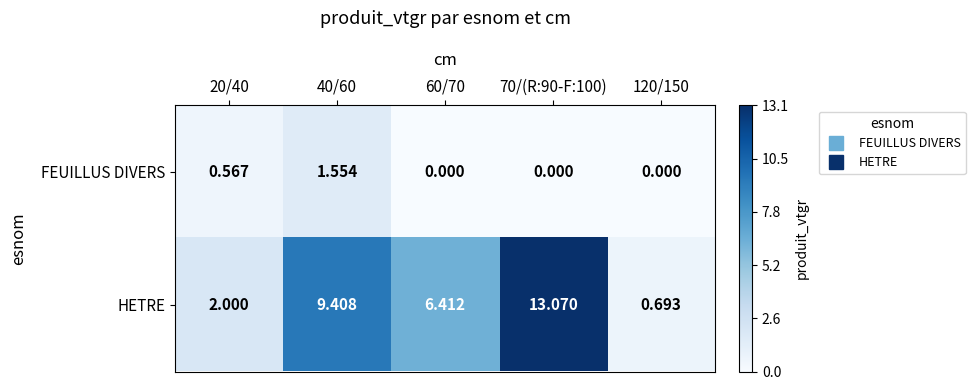

Which series changed the most between 60/70 and 120/150?

HETRE